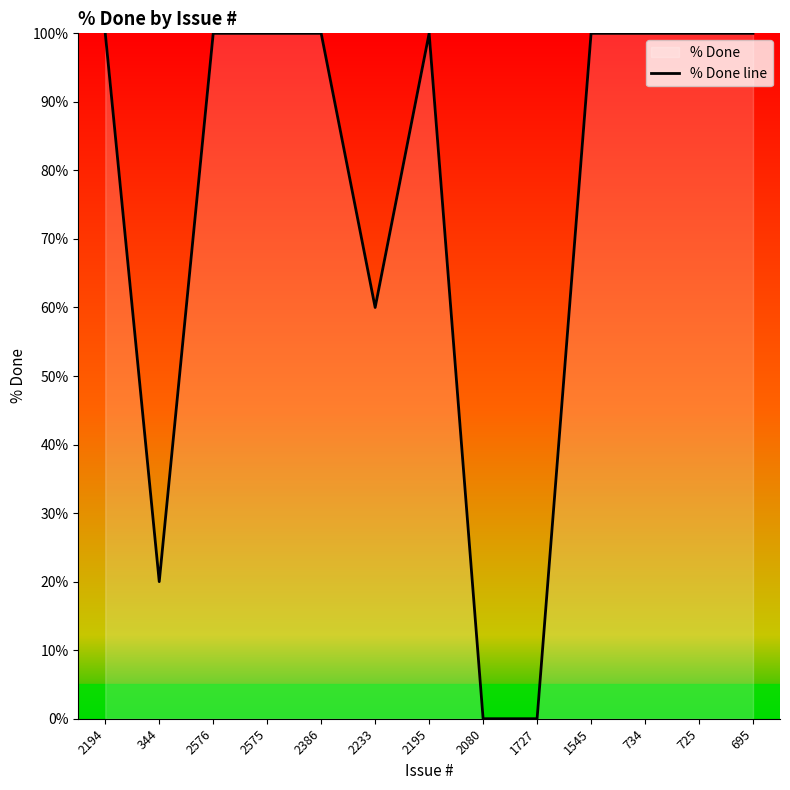

How many points are higher than both their immediate neighbors (excluding endpoints)?

1